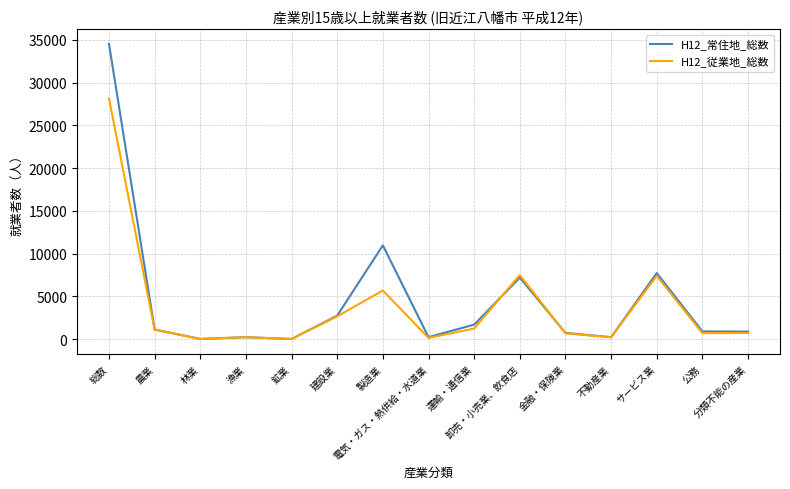

What is the maximum value shown in the chart?

34528